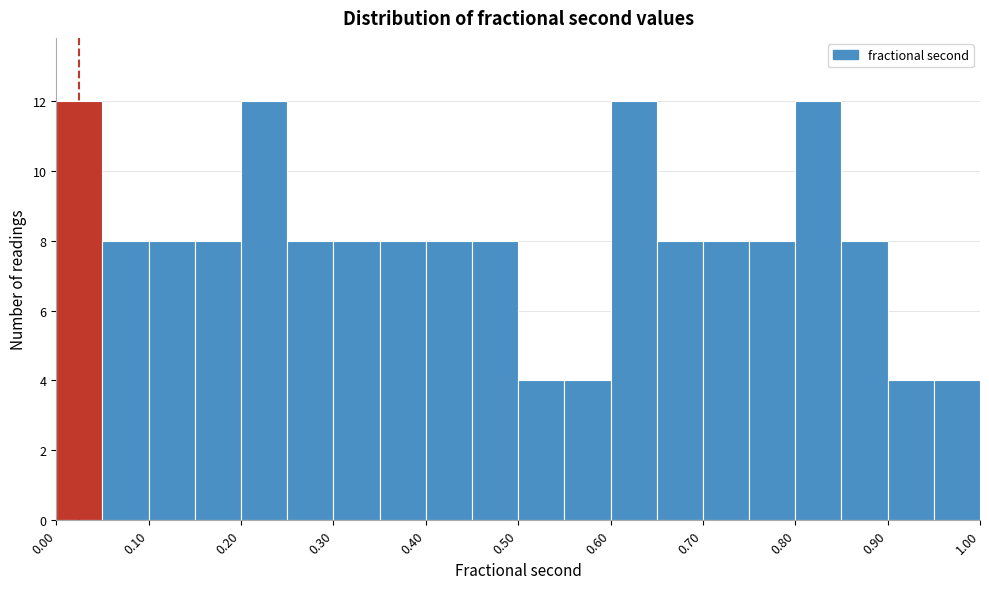

Reading left to right, list every bar in this chart as the range it spans on the x-axis followed by its height. The values are not printed on the chart, so give them approximately, as read against the axis.

0.00 to 0.05: 12
0.05 to 0.10: 8
0.10 to 0.15: 8
0.15 to 0.20: 8
0.20 to 0.25: 12
0.25 to 0.30: 8
0.30 to 0.35: 8
0.35 to 0.40: 8
0.40 to 0.45: 8
0.45 to 0.50: 8
0.50 to 0.55: 4
0.55 to 0.60: 4
0.60 to 0.65: 12
0.65 to 0.70: 8
0.70 to 0.75: 8
0.75 to 0.80: 8
0.80 to 0.85: 12
0.85 to 0.90: 8
0.90 to 0.95: 4
0.95 to 1.00: 4